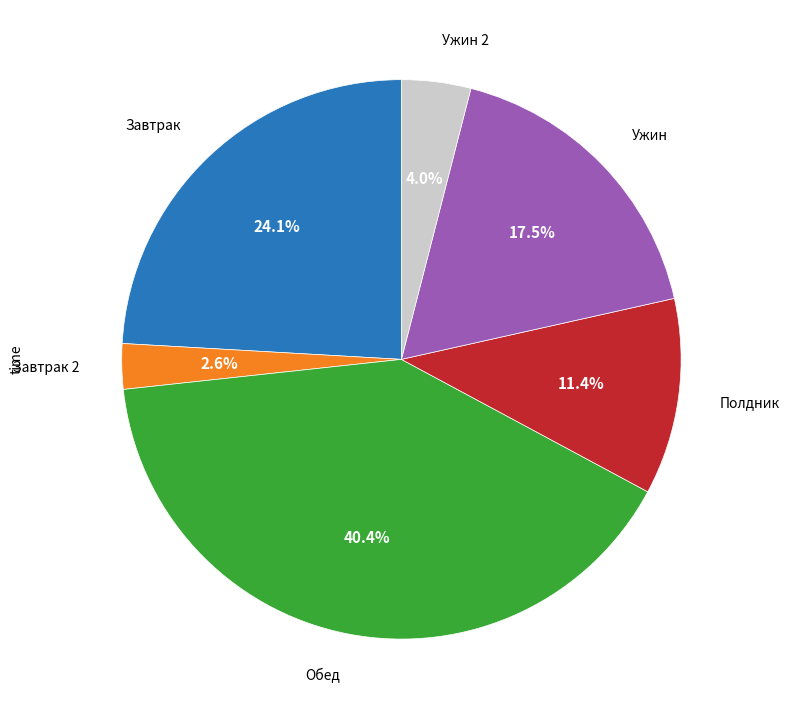

Is there a majority slice in this chart?

No